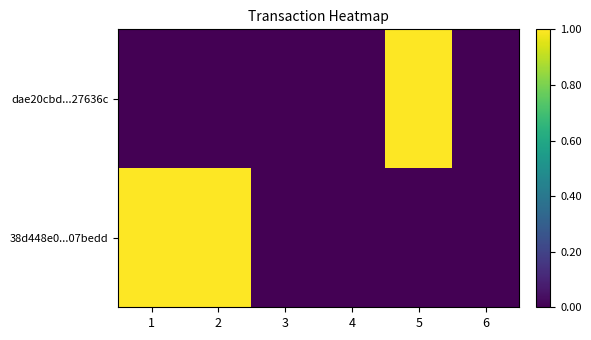

At 2, list the series in order from largest to smallest.

38d448e0...07bedd, dae20cbd...27636c